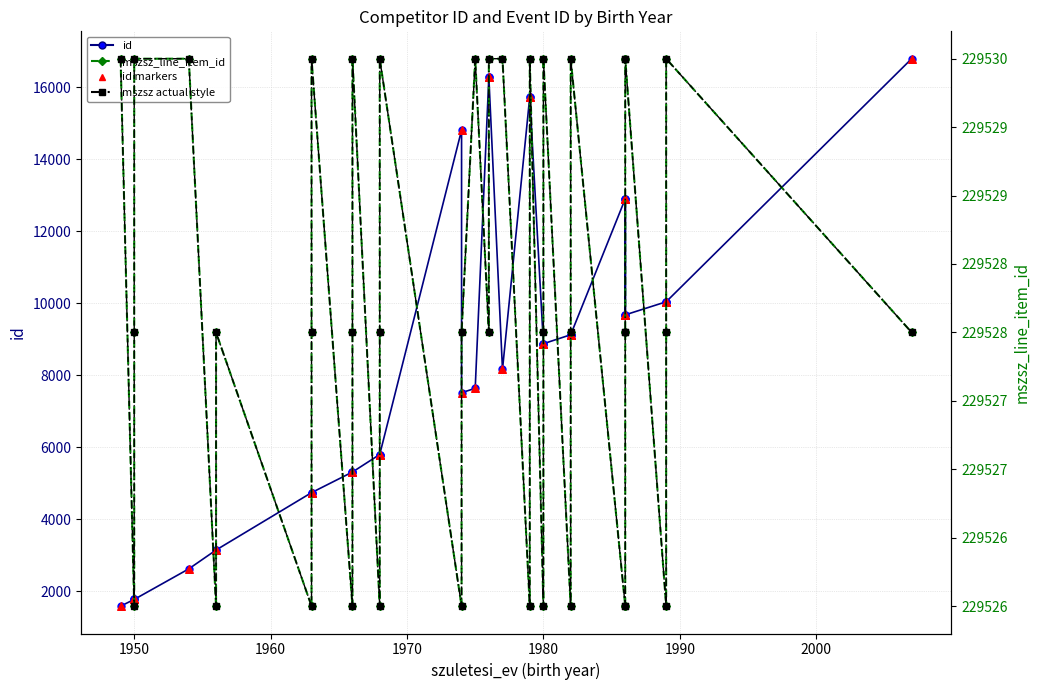

Which series has the largest Y range (max minus min)?

id